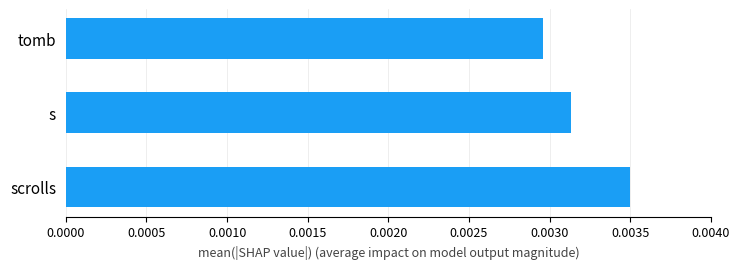

Rank the categories by value from lowest to highest.

tomb, s, scrolls